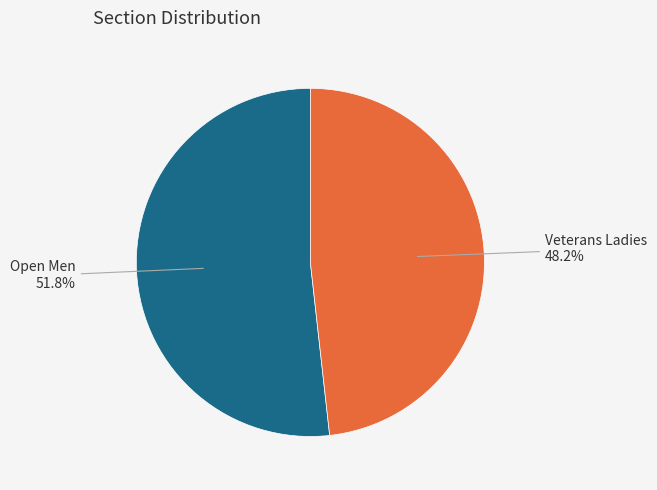

Is there a majority slice in this chart?

Yes